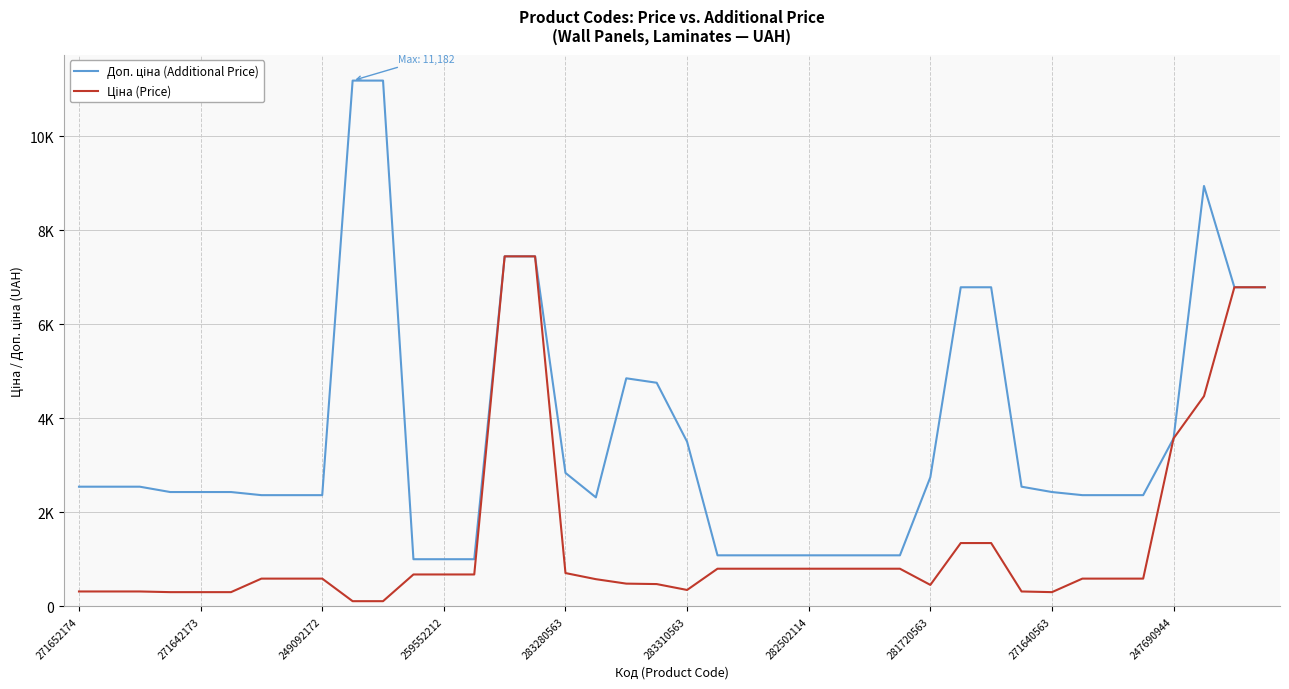

Rank the series by their maximum value, from lowest to highest.

Ціна (Price), Доп. ціна (Additional Price)